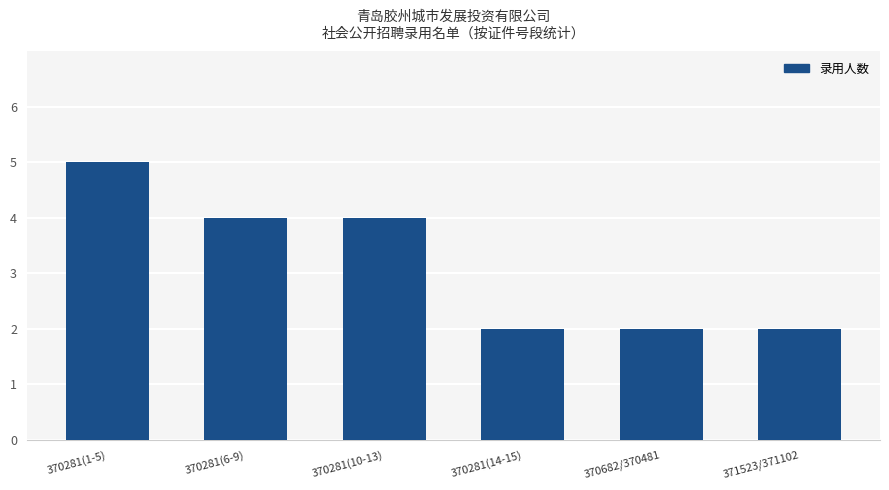

What is the average value?

3